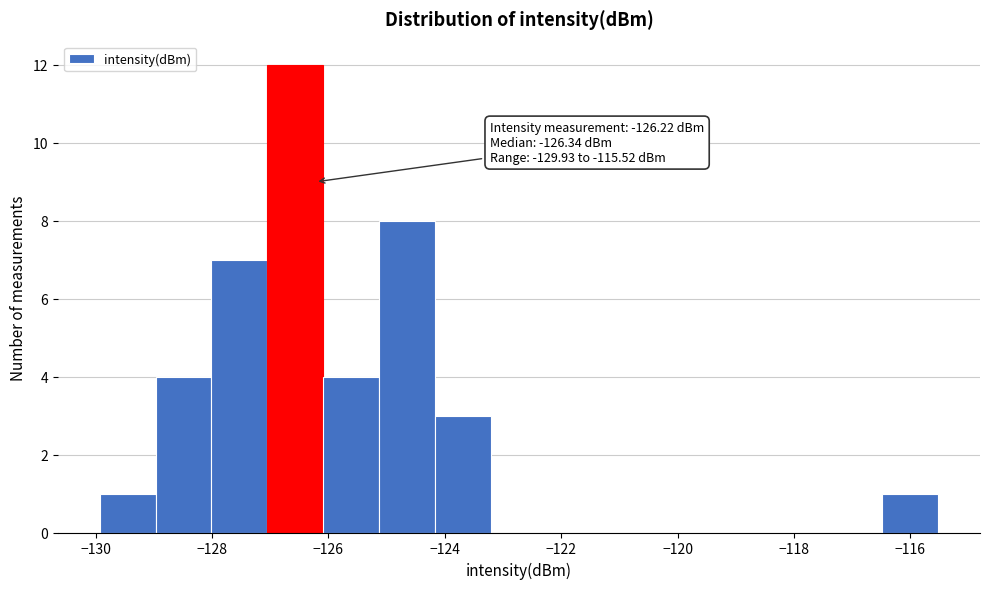

Which range on the x-axis has the tallest bar?

-127.0 to -126.0